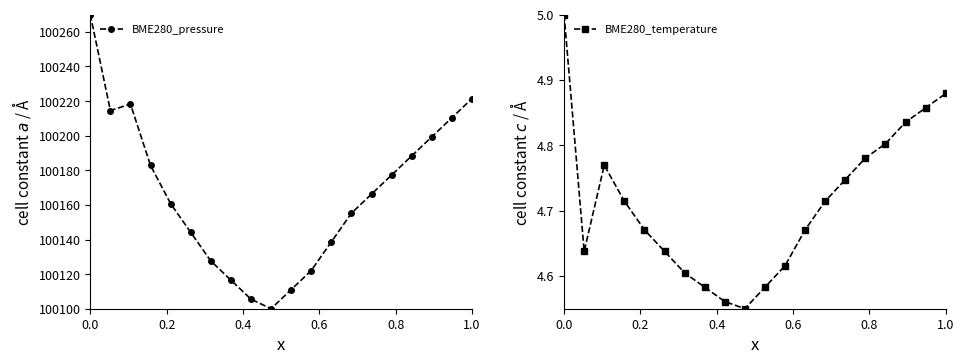

How many interior local valleys does the BME280_pressure series have?

2